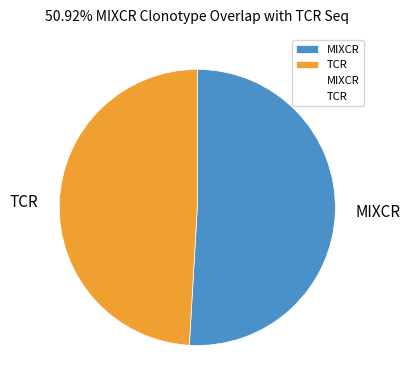

What is the ratio of the value at TCR to the value at MIXCR?

1.0